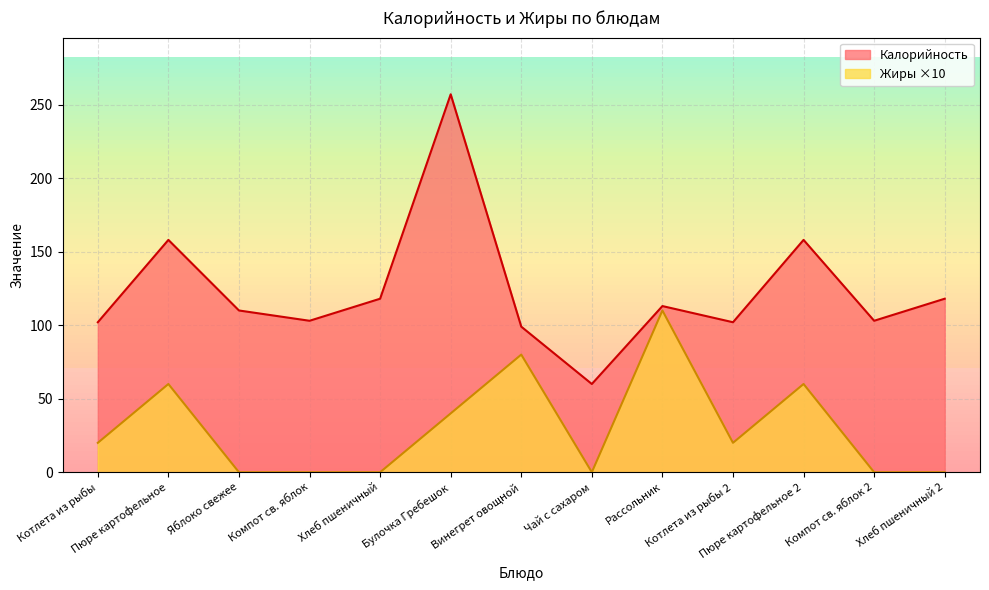

What is the total value across all series at Хлеб пшеничный?

118